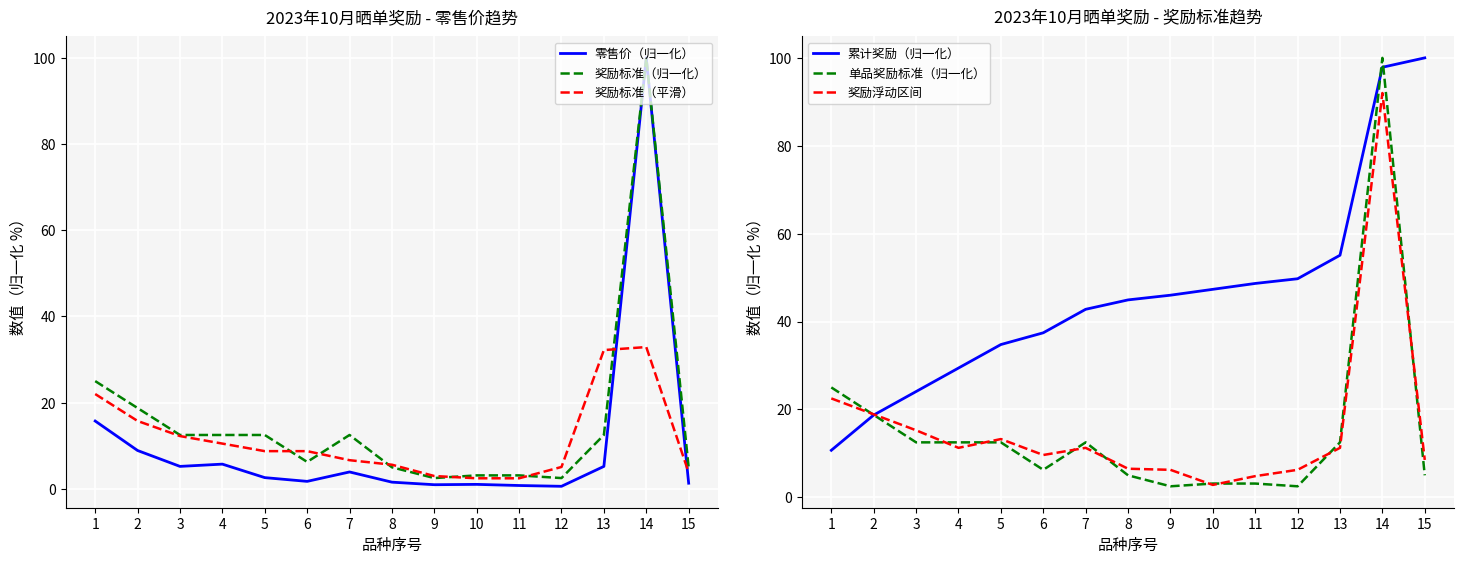

What is the lowest value of the 奖励标准（平滑） series?

2.5